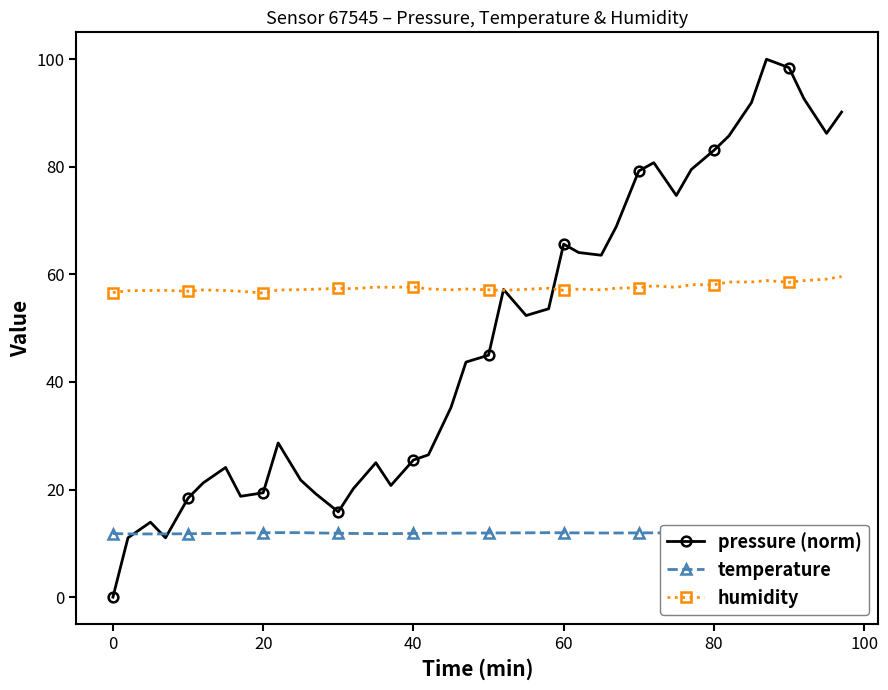

The pressure (norm) series shows 65.6 at 60. True or false?

True